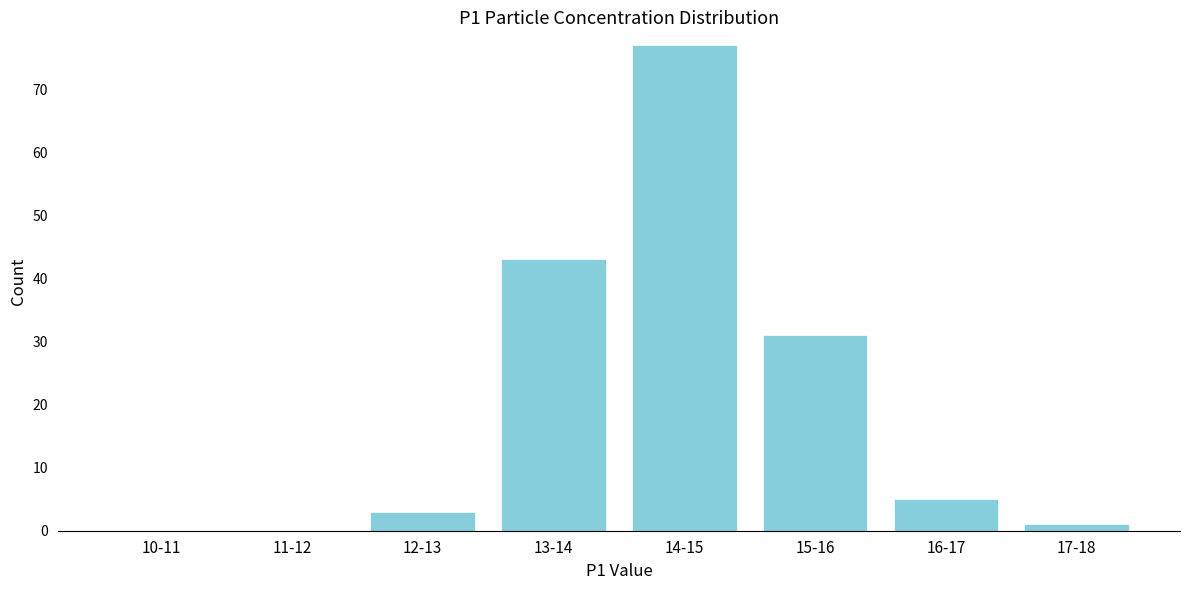

Reading left to right, extract all data points from this chart.

10-11=0	11-12=0	12-13=3	13-14=43	14-15=77	15-16=31	16-17=5	17-18=1